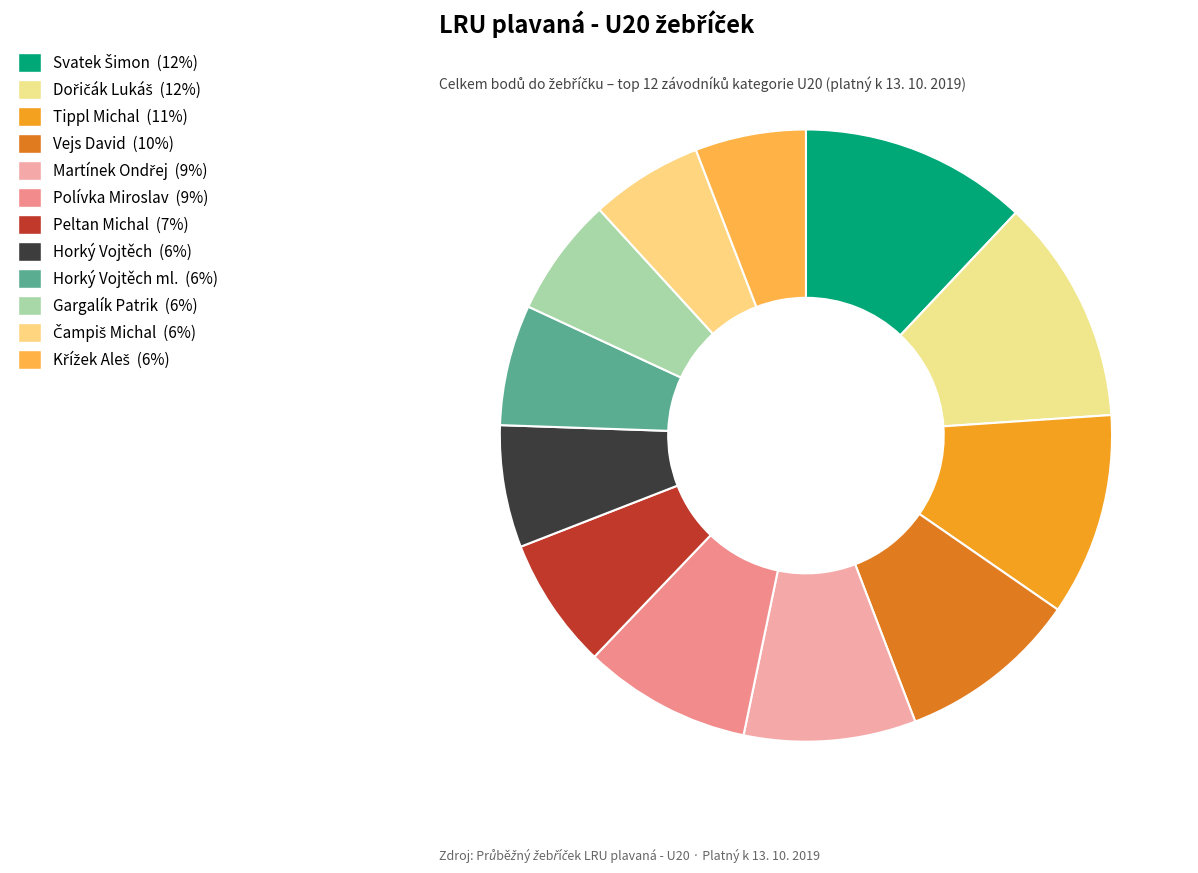

What is the smallest slice in the pie chart?

Křížek Aleš